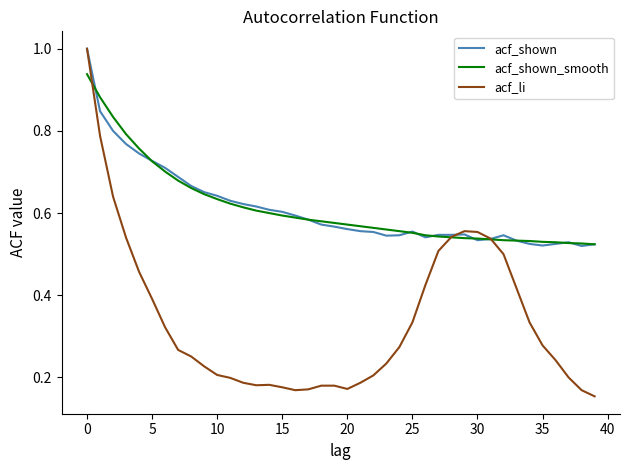

Which series has the widest spread of values?

acf_li